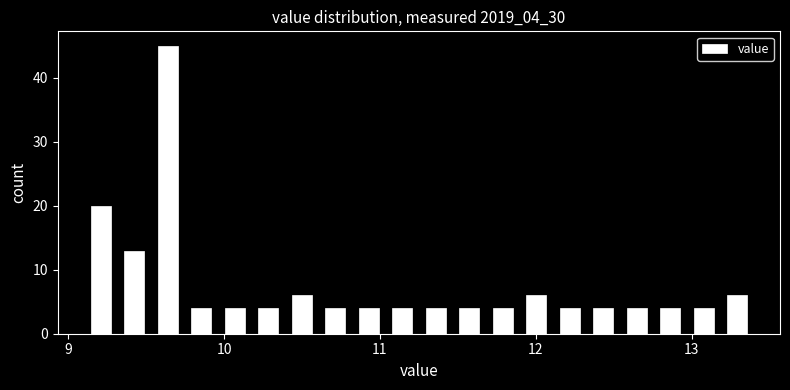

Read against the x-axis, roughly where is the centre of the tallest bar?

9.6